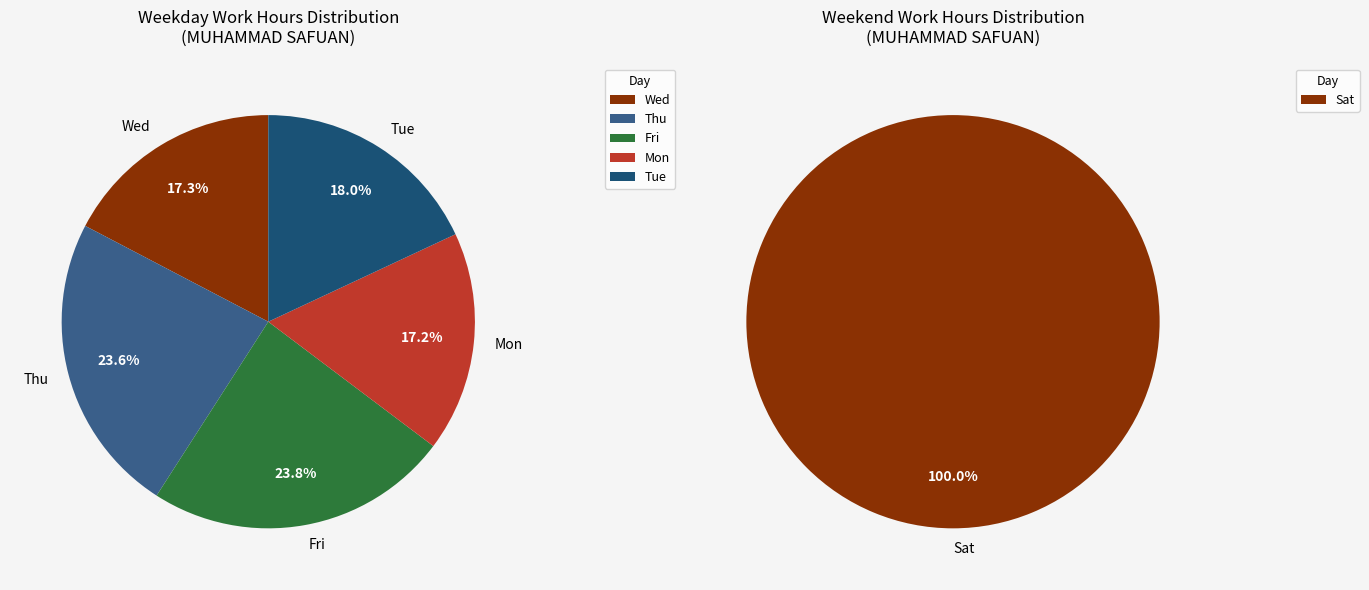

True or false: Day 2 accounts for 19% of the total.

False